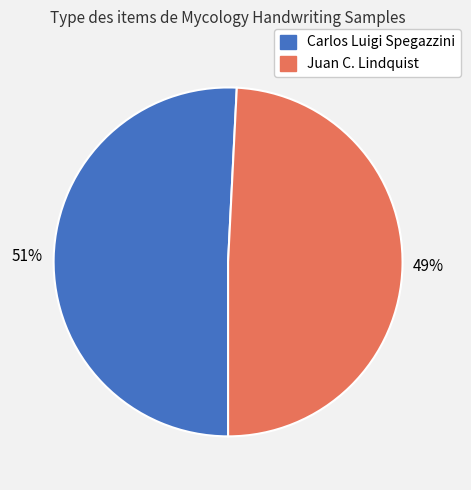

True or false: Carlos Luigi Spegazzini accounts for 51% of the total.

True